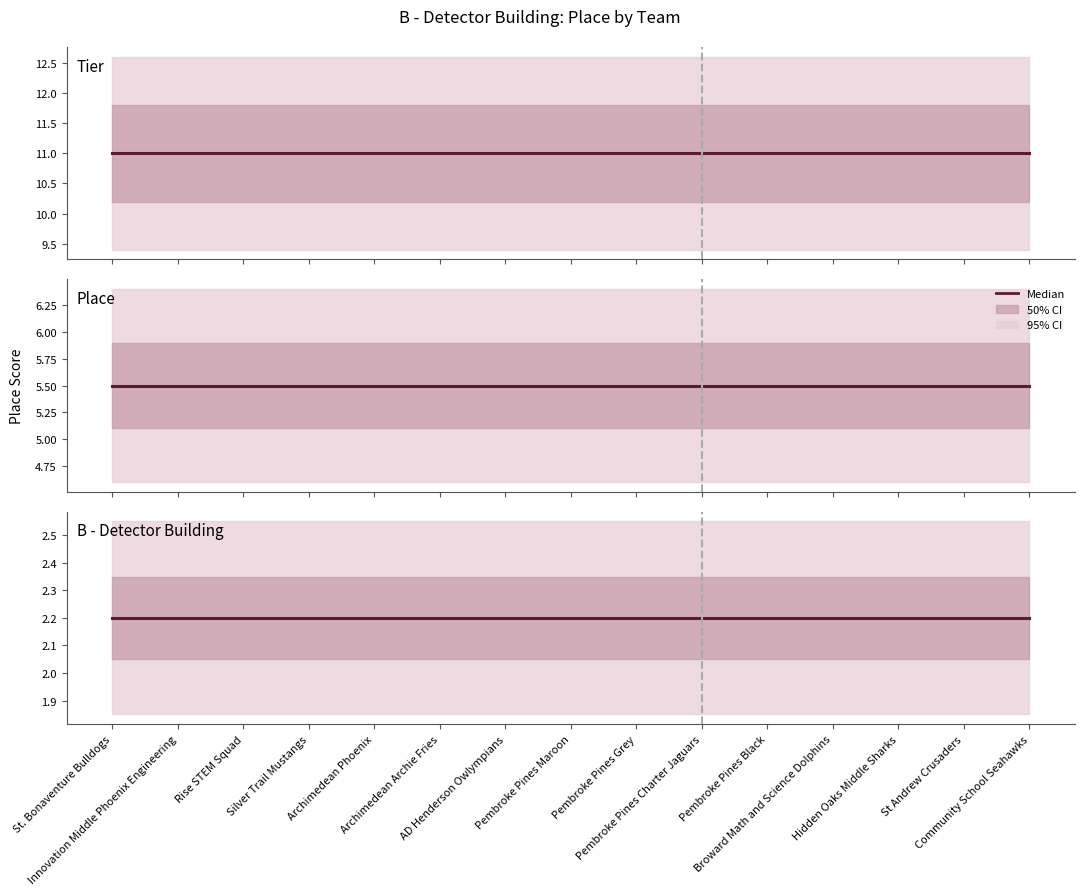

List the series in order of their peak value, highest first.

Tier, Place, B - Detector Building